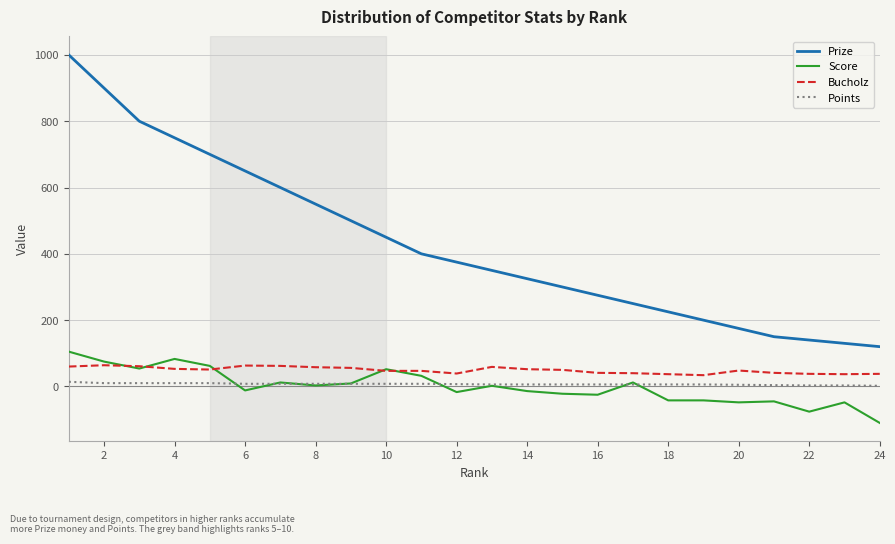

Which series has the largest range (max minus min)?

Prize